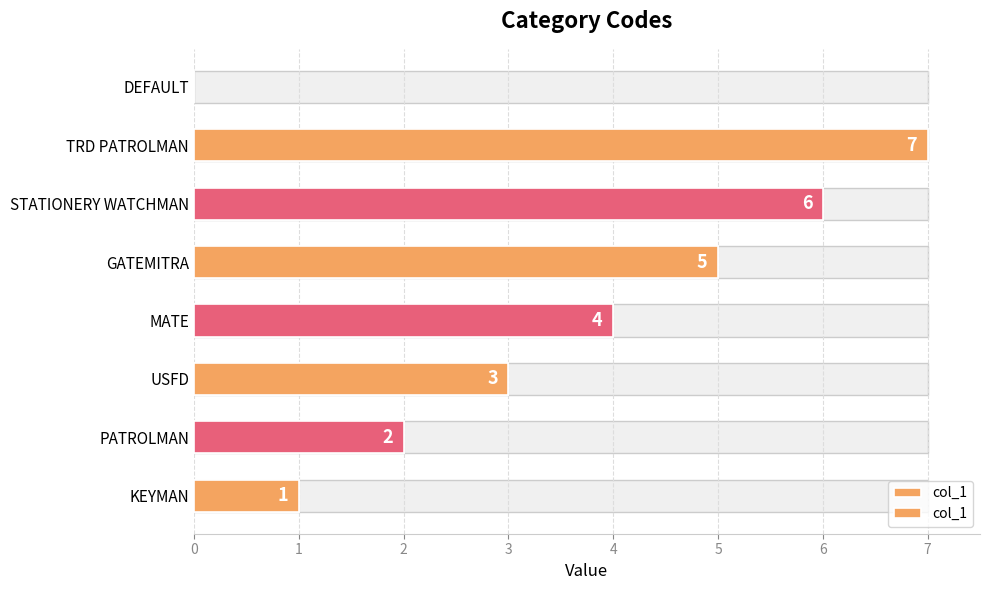

What is the value of the 7th bar from the left?

7